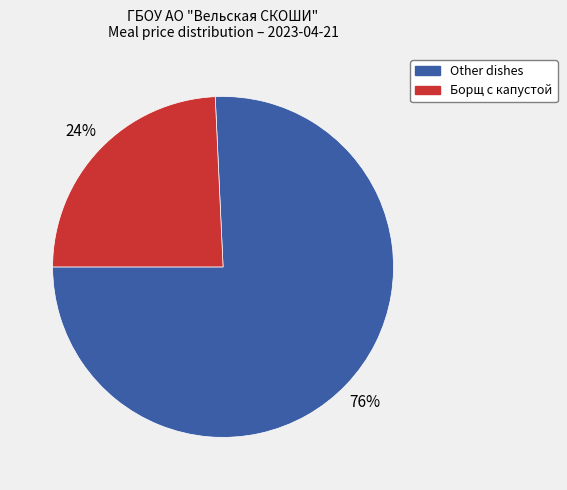

To the nearest percent, what is the average slice percentage?

50%